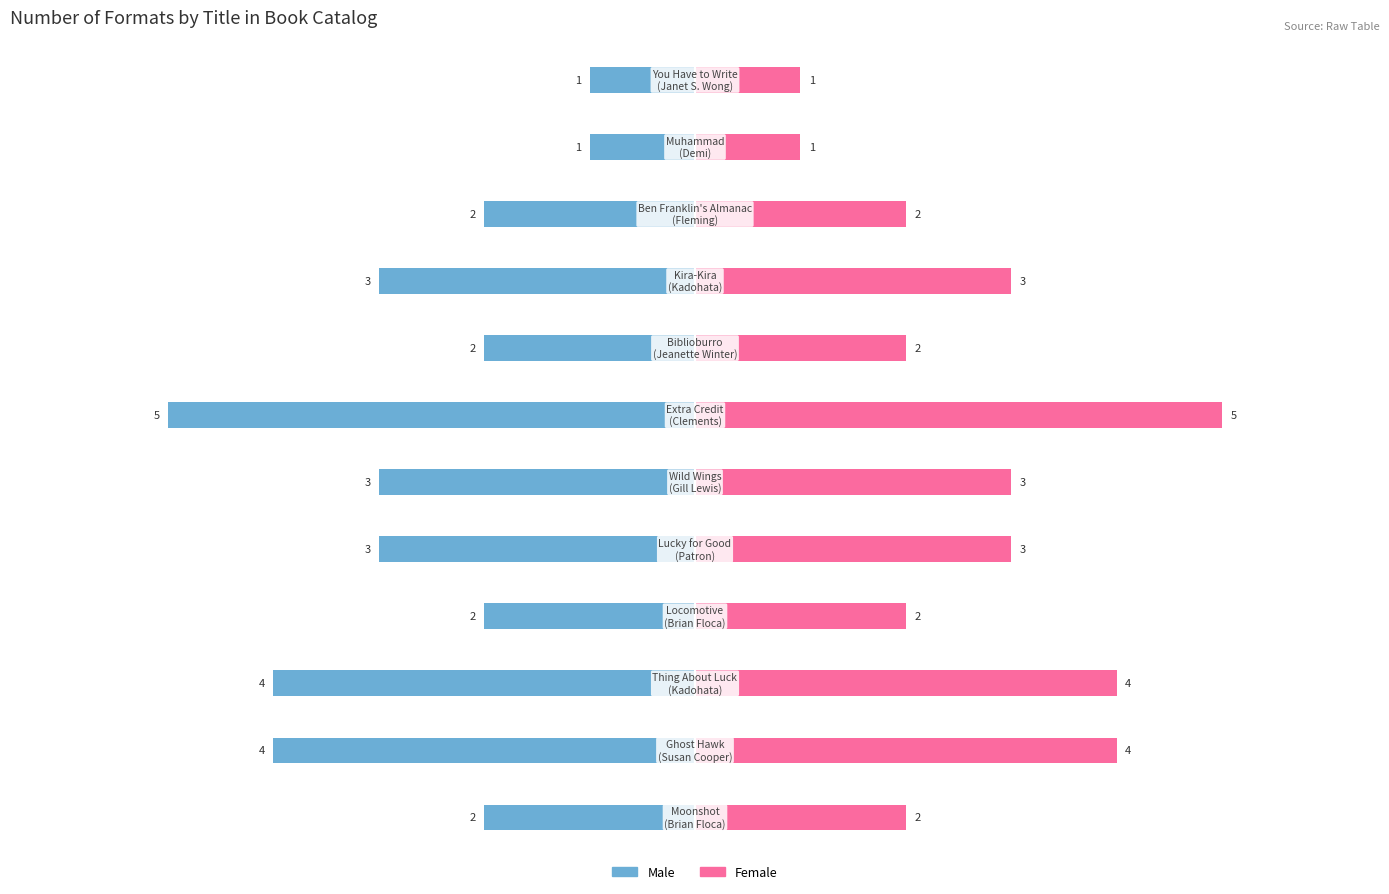

Rank the series by their maximum value, from highest to lowest.

Female, Male